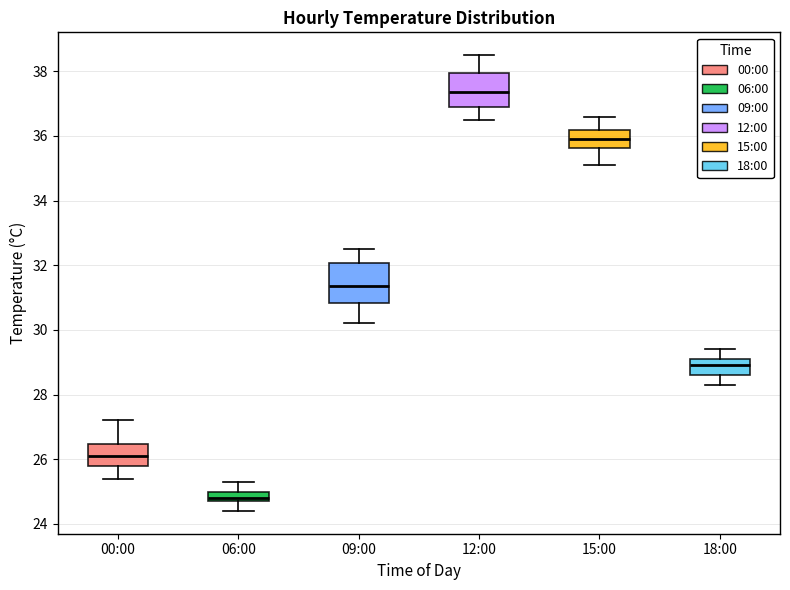

Reading left to right, read every box against the y-axis: the position of its median line, the range the box covers, and the ends of its whiskers. The values are not printed on the chart, so give them approximately, as read against the axis.

00:00: median 26.2, box 25.8 to 26.4, whiskers 25.4 to 27.2
06:00: median 24.8 (just above the box's lower edge), box 24.8 to 25.0, whiskers 24.4 to 25.4
09:00: median 31.4, box 30.8 to 32.0, whiskers 30.2 to 32.6
12:00: median 37.4, box 37.0 to 38.0, whiskers 36.6 to 38.6
15:00: median 36.0, box 35.6 to 36.2, whiskers 35.2 to 36.6
18:00: median 29.0, box 28.6 to 29.2, whiskers 28.4 to 29.4